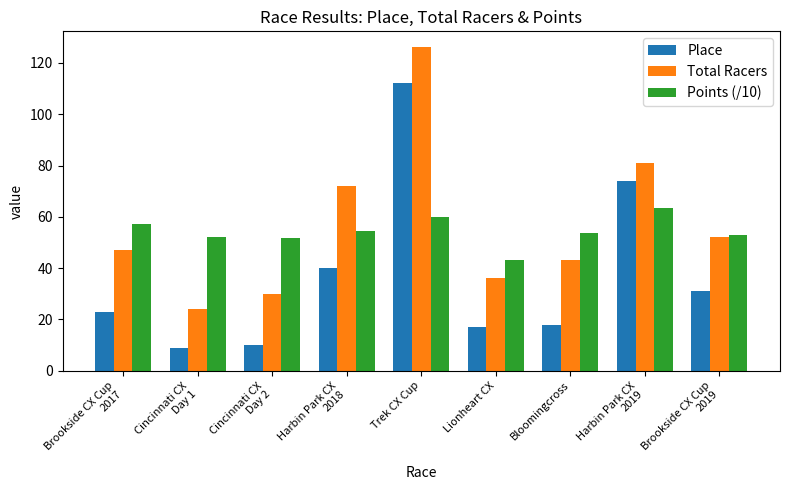

What is the difference between the maximum and minimum values in the Total Racers series?

102.0